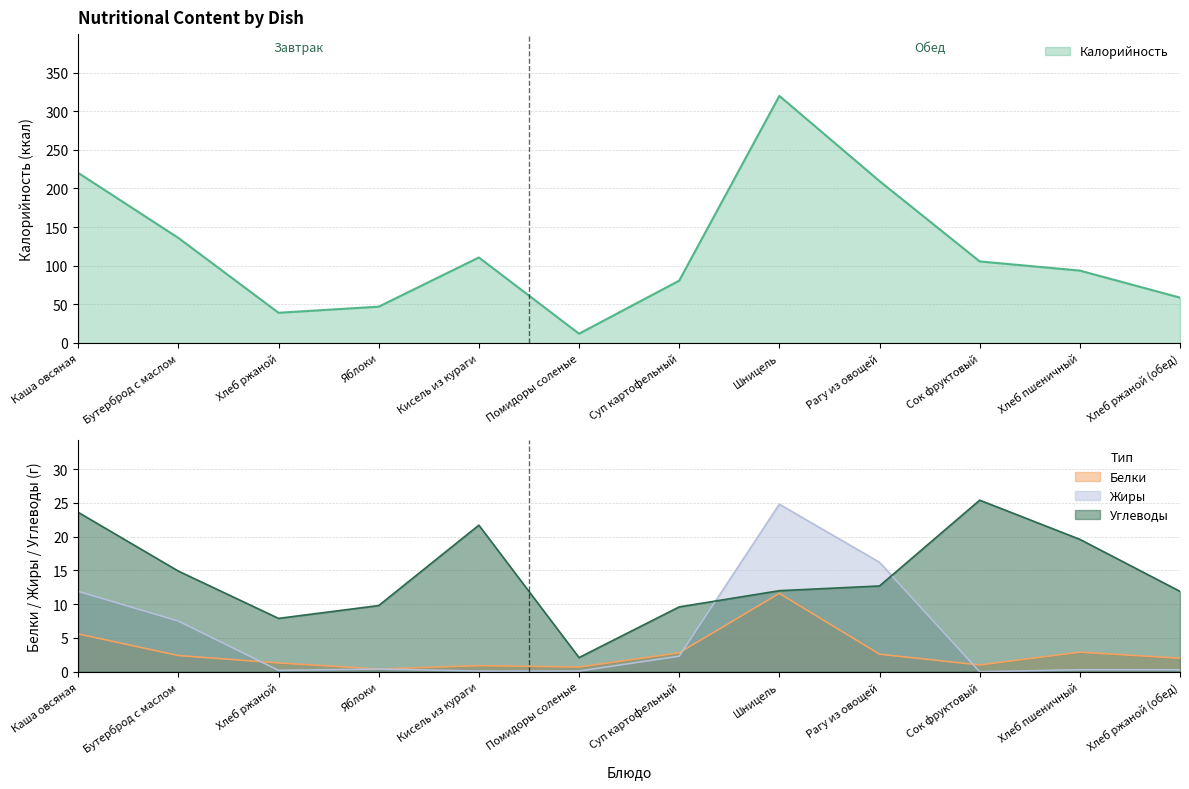

Between Шницель and Хлеб пшеничный, which series saw the biggest shift?

Калорийность